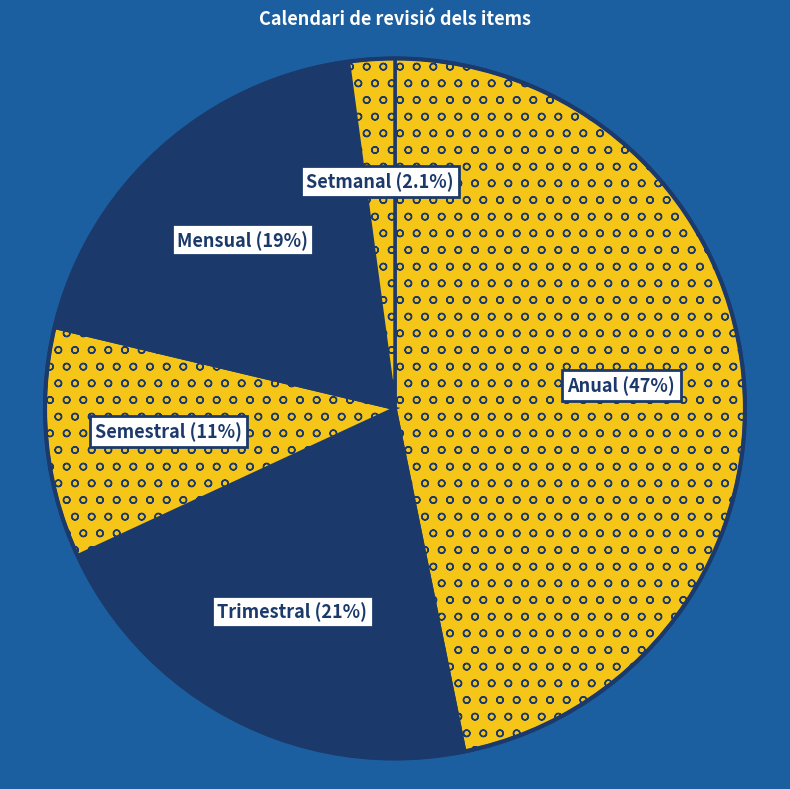

Which slice is the smallest?

Setmanal